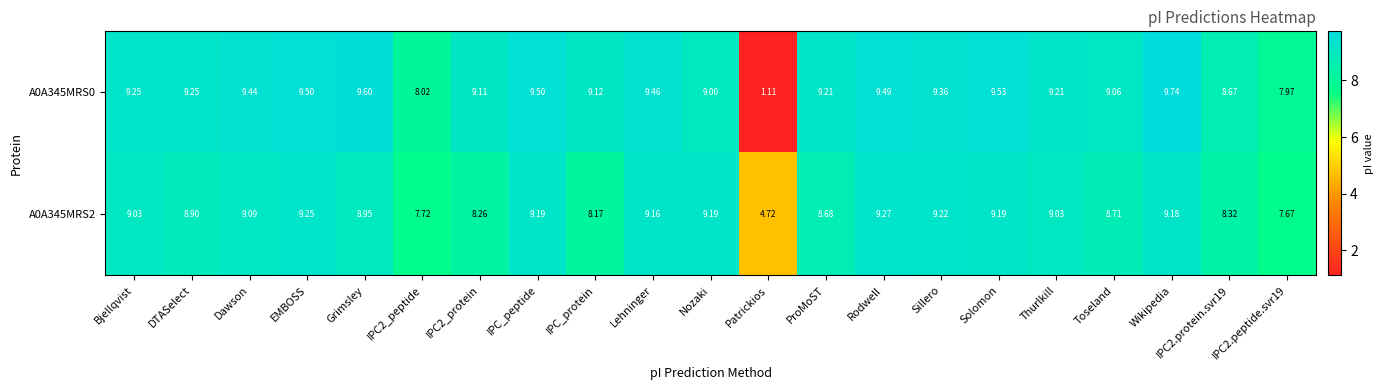

At which category does the chart reach its minimum across all series?

Patrickios